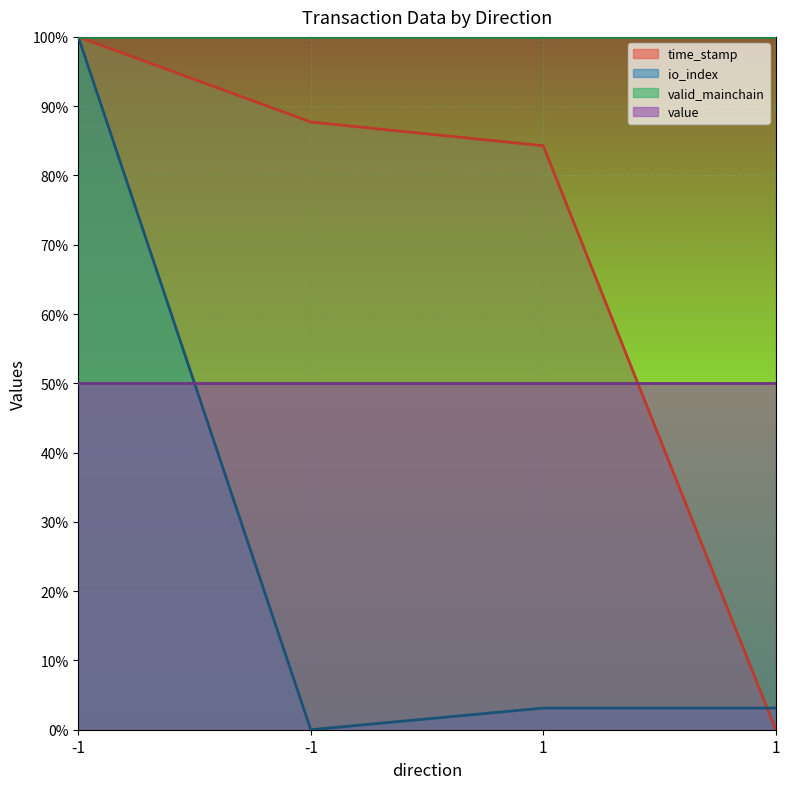

What is the total value across all series at -1?

2.0